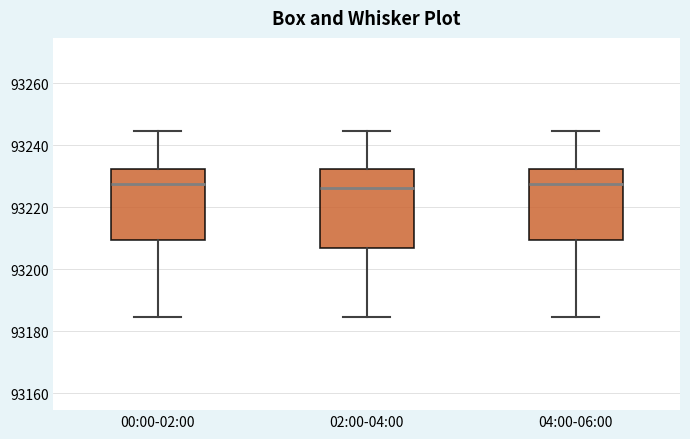

Where does the upper whisker of the box for 04:00-06:00 end on the y-axis? The values are not printed on the chart, so give them approximately, as read against the axis.

93244